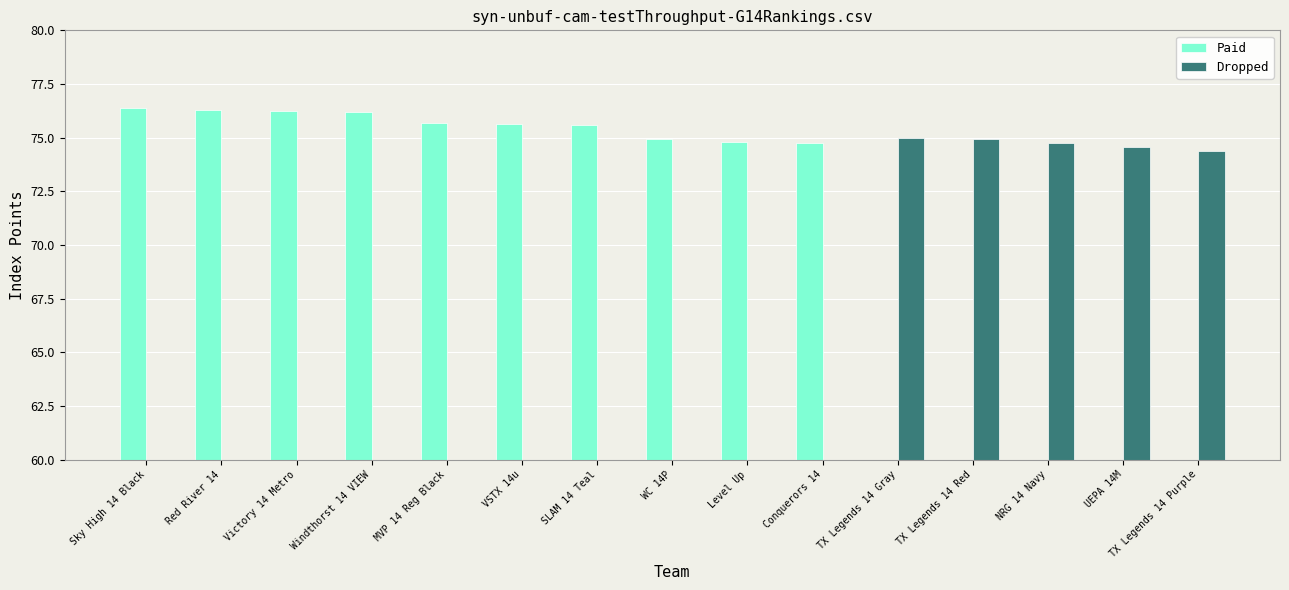

What is the greatest value displayed?

76.4